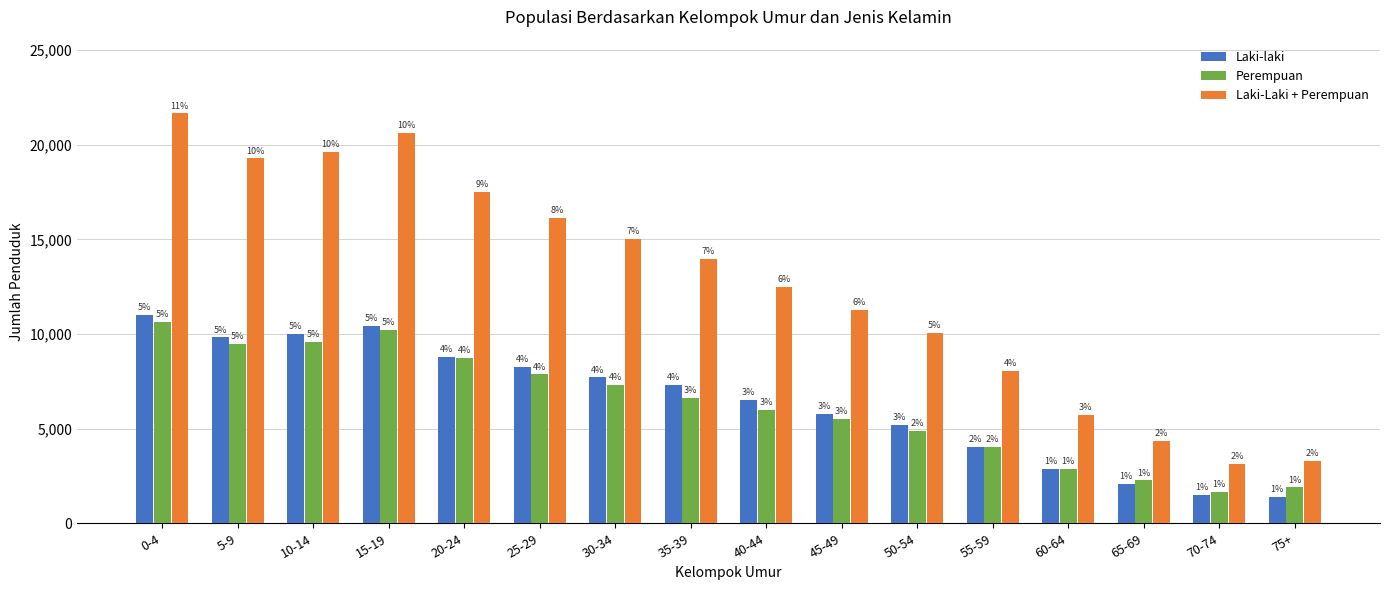

Between 15-19 and 45-49, which series saw the biggest shift?

Laki-Laki + Perempuan